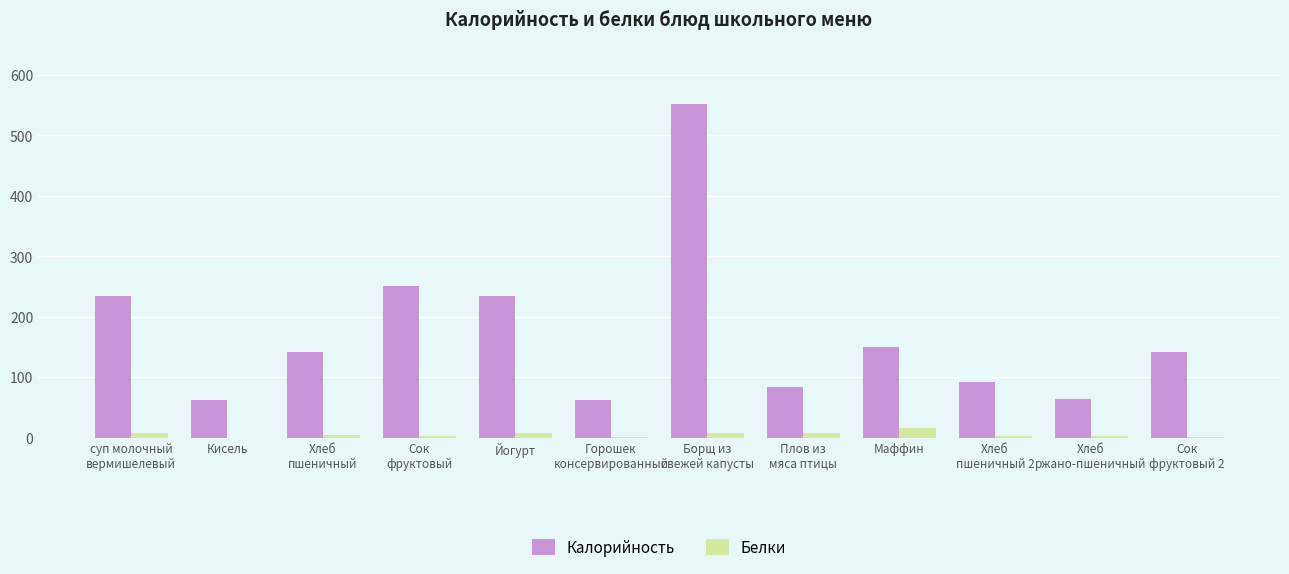

What are all the series names shown in the legend?

Калорийность, Белки